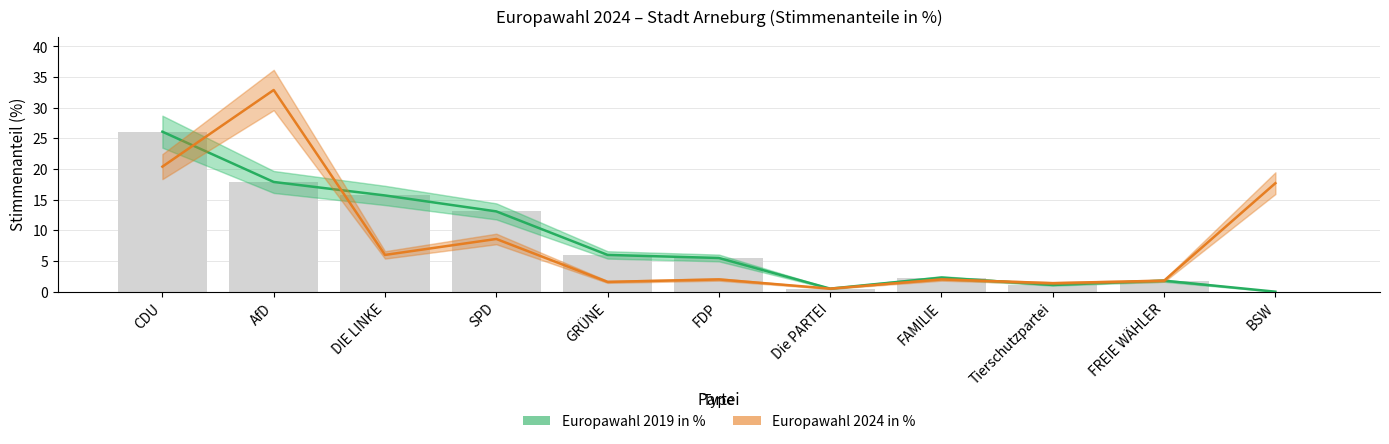

What is the minimum value for Europawahl 2024 in %?

0.5